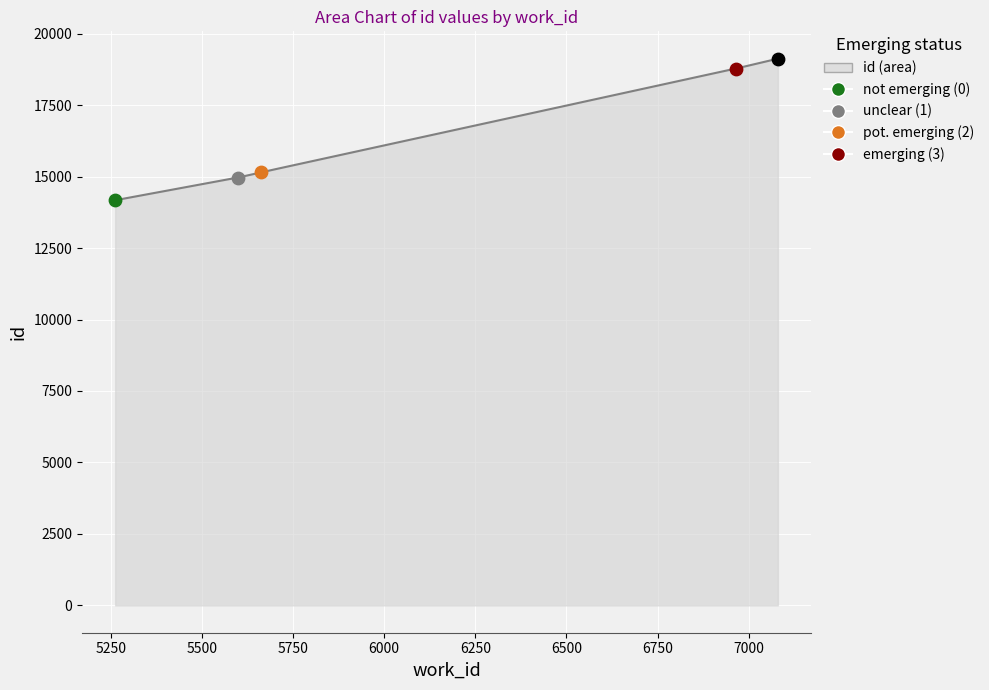

What is the change in value from 5598 to 5663?

+187